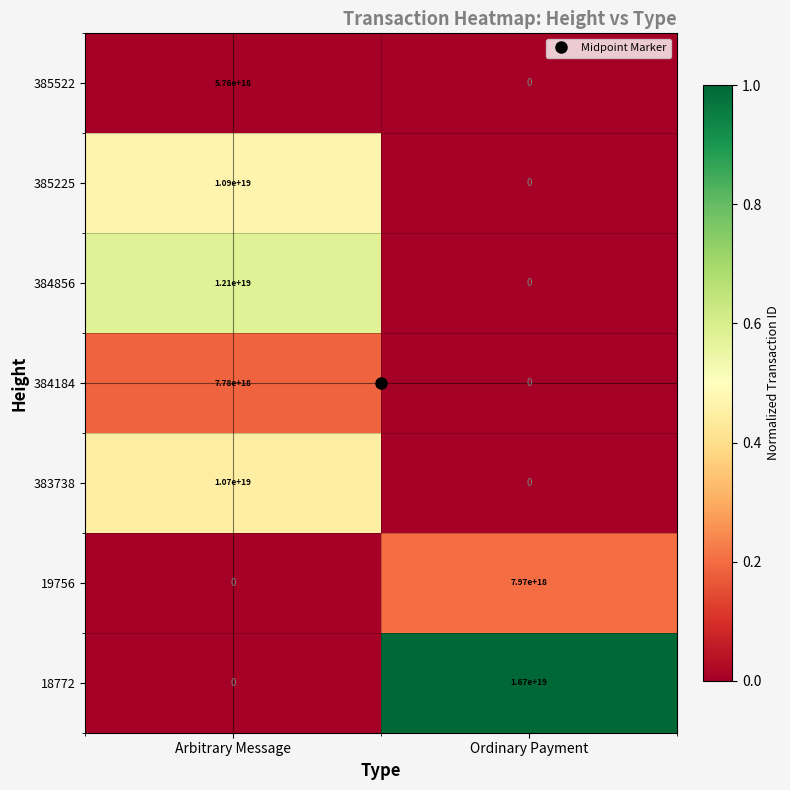

How many distinct data groups are displayed?

7